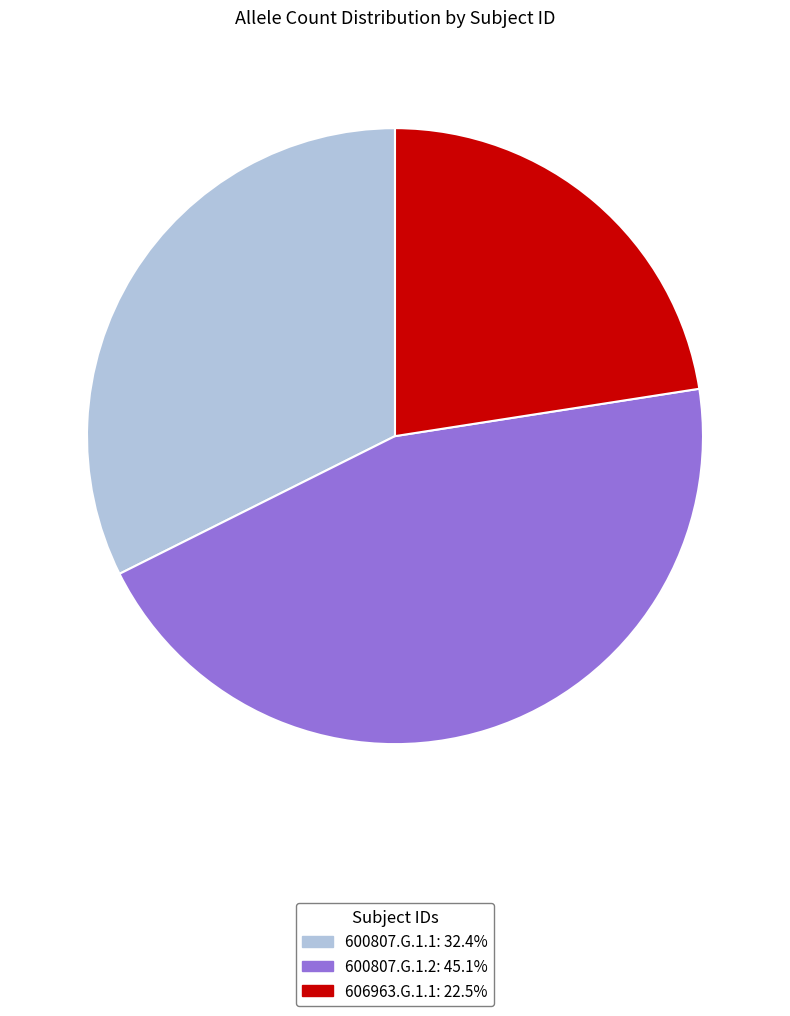

Between 600807.G.1.2 and 600807.G.1.1, which is larger?

600807.G.1.2